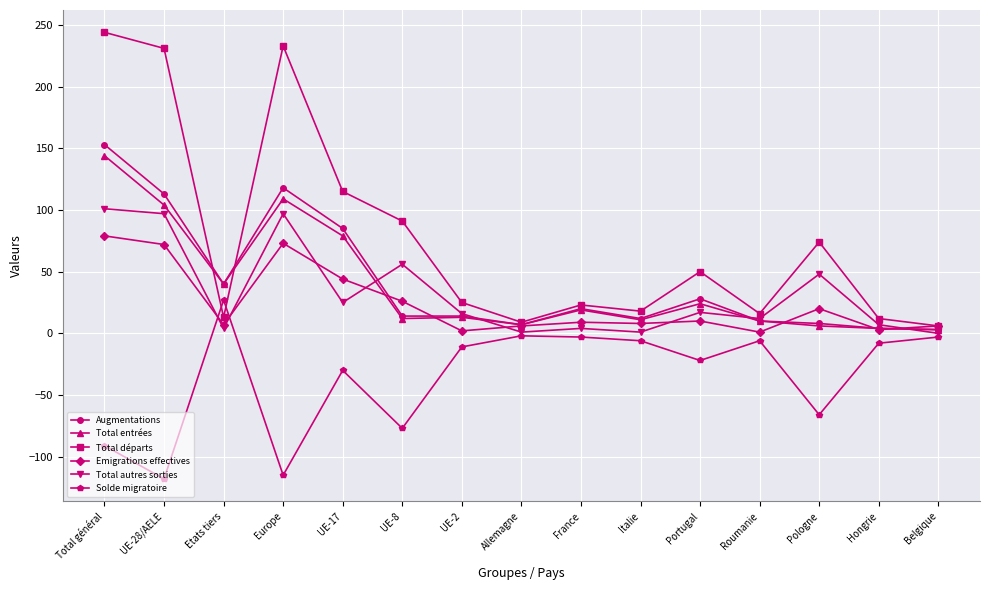

List the series in order of their peak value, highest first.

Total départs, Augmentations, Total entrées, Total autres sorties, Emigrations effectives, Solde migratoire